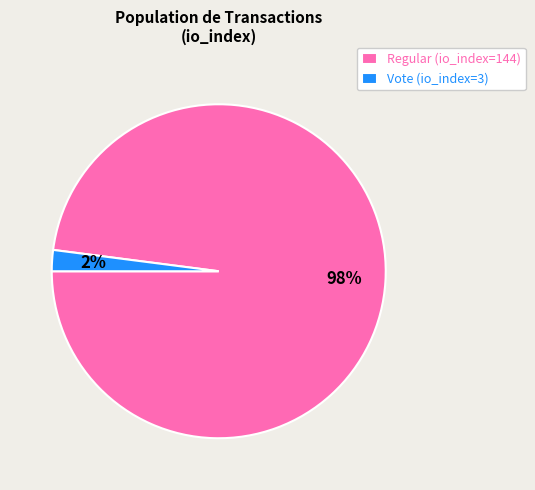

Which category has the smallest portion of the pie?

Vote (io_index=3)